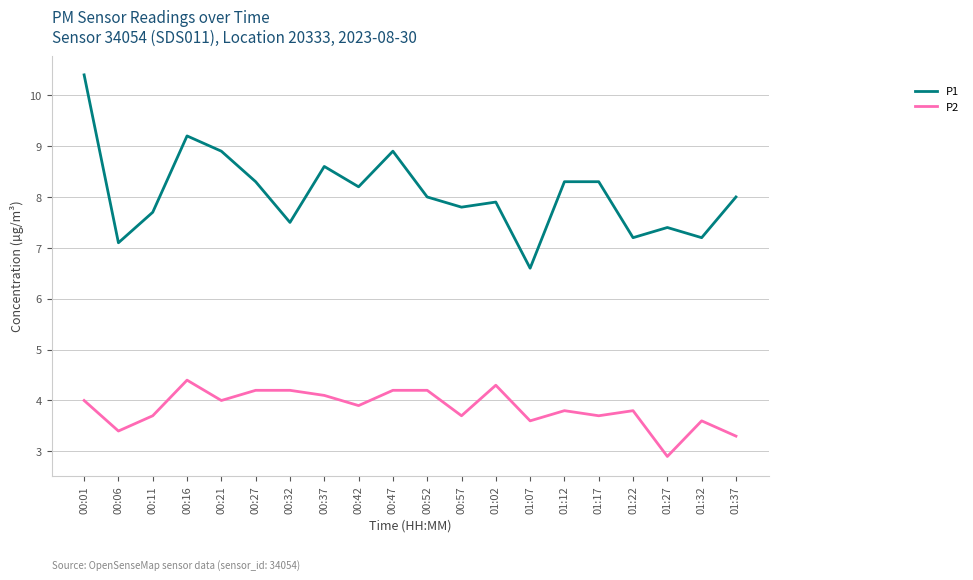

Which series has the largest total across all categories?

P1